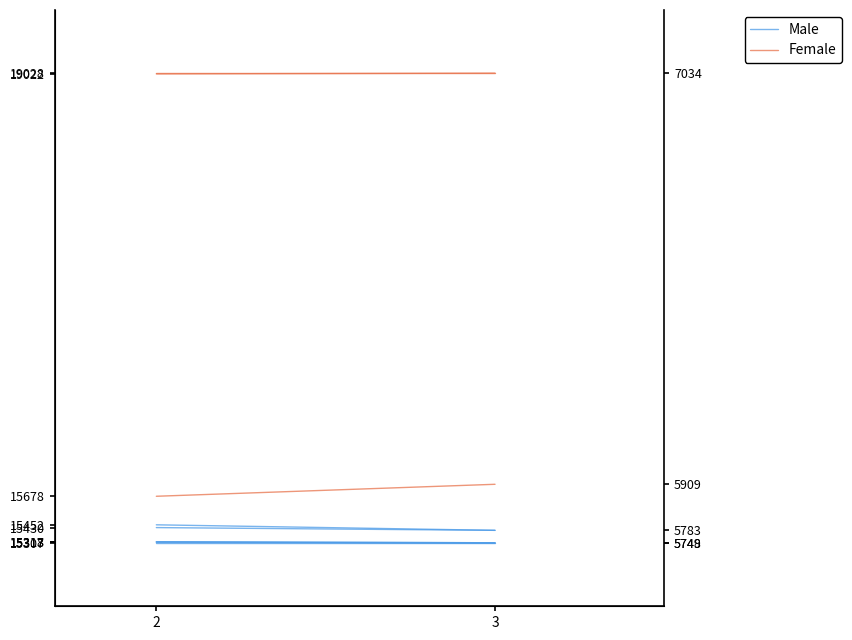

What is the difference between the highest and lowest values at 3?

465.8